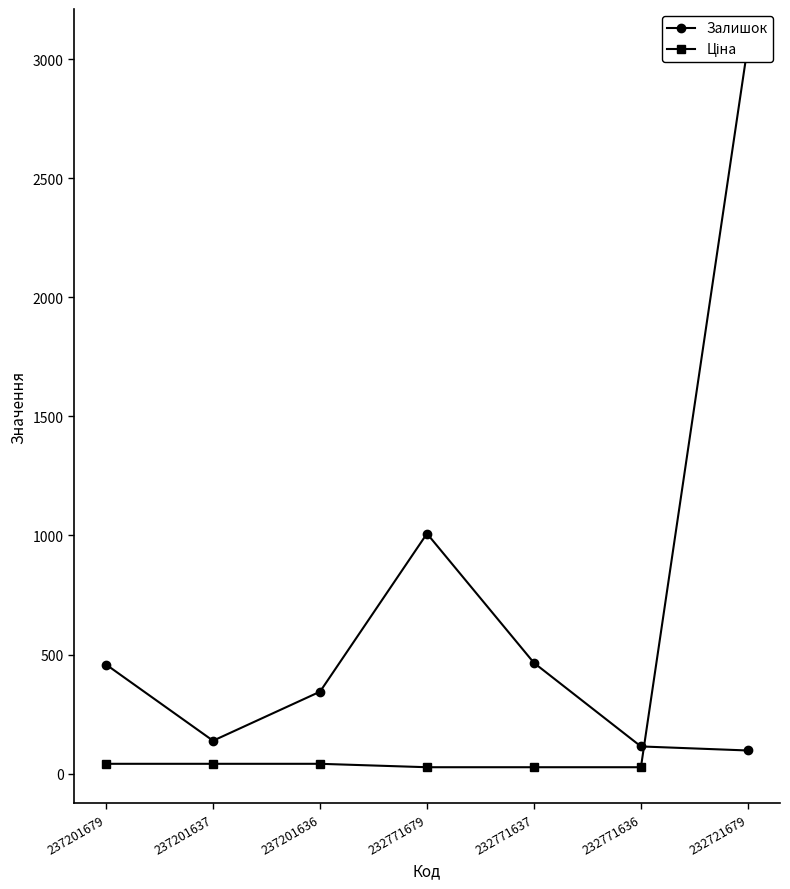

List the series in order of their overall mean, lowest first.

Залишок, Ціна